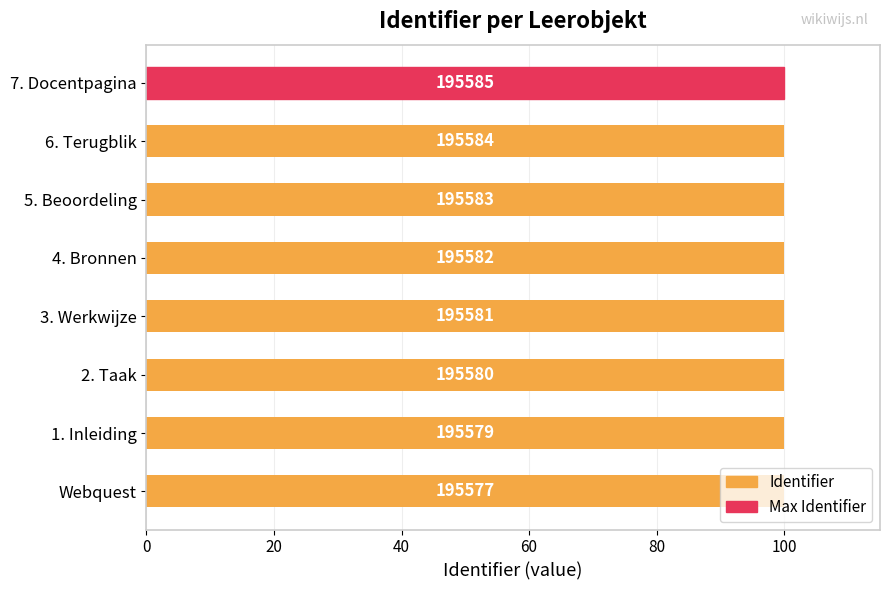

What is the maximum value shown in the chart?

100.0